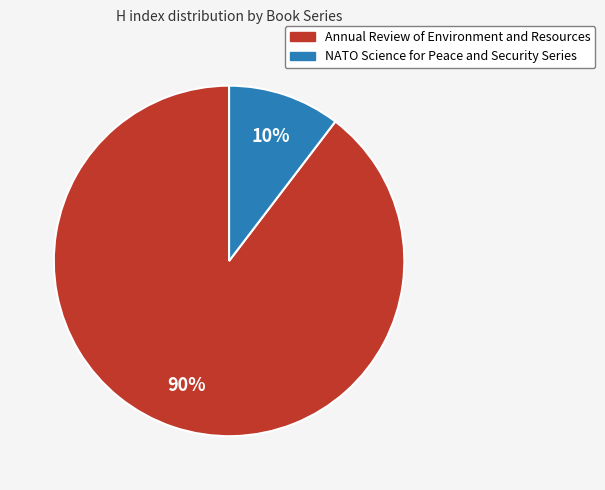

Which has a higher value, NATO Science for Peace and Security Series or Annual Review of Environment and Resources?

Annual Review of Environment and Resources